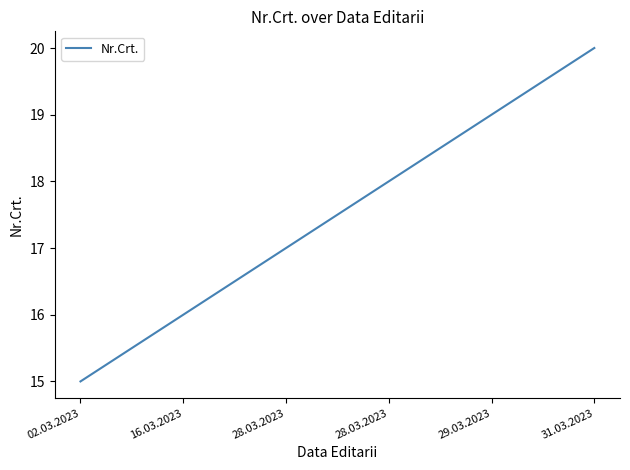

How many values are below 18?

3